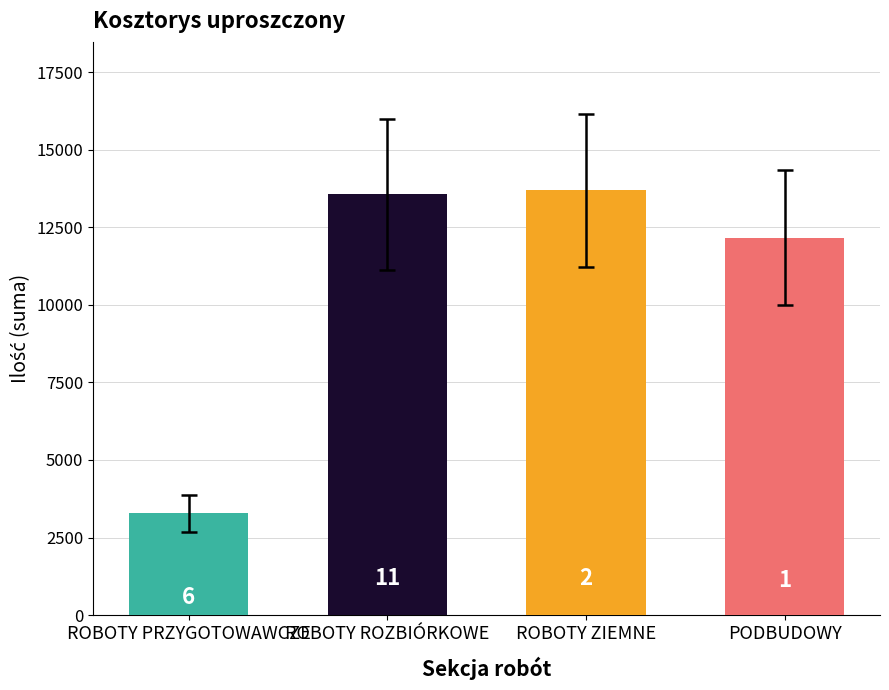

Does the chart contain any negative values?

No